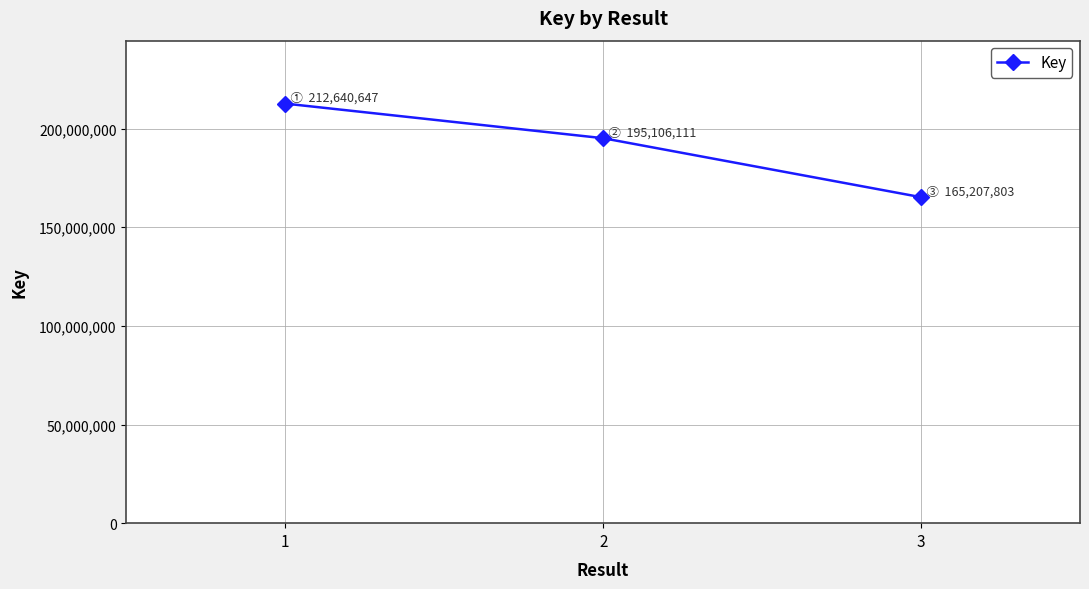

The chart shows a value of 195106111 at 2. True or false?

True